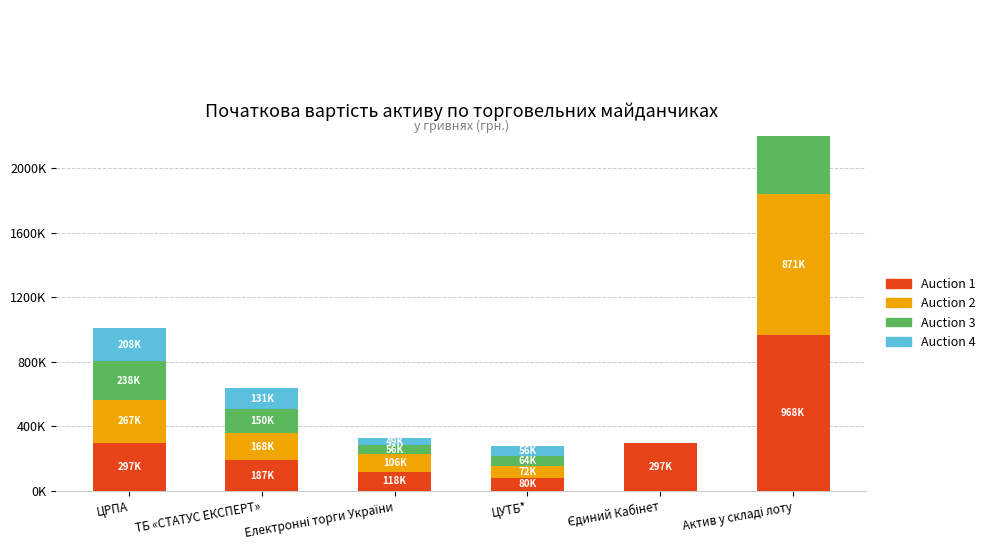

Rank the series at Актив у складі лоту from highest to lowest value.

Auction 1, Auction 2, Auction 3, Auction 4